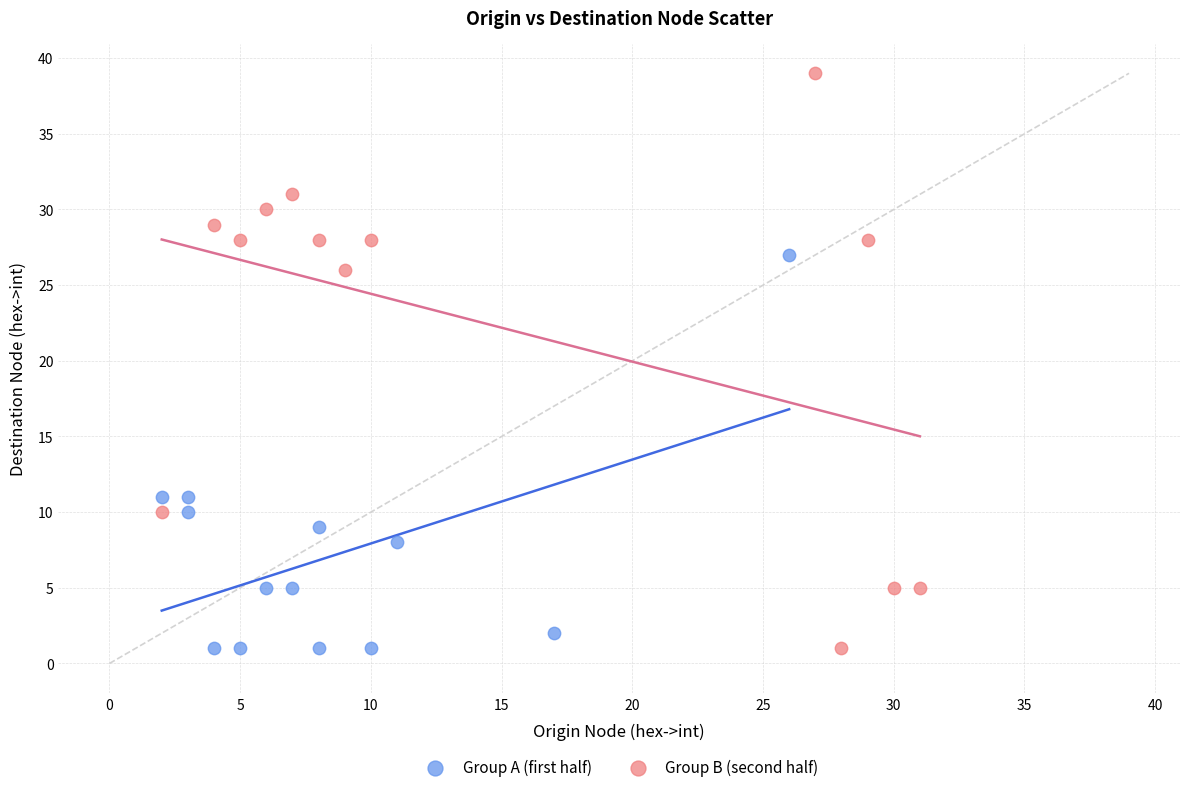

Which series has the largest Y range (max minus min)?

Group B (second half)